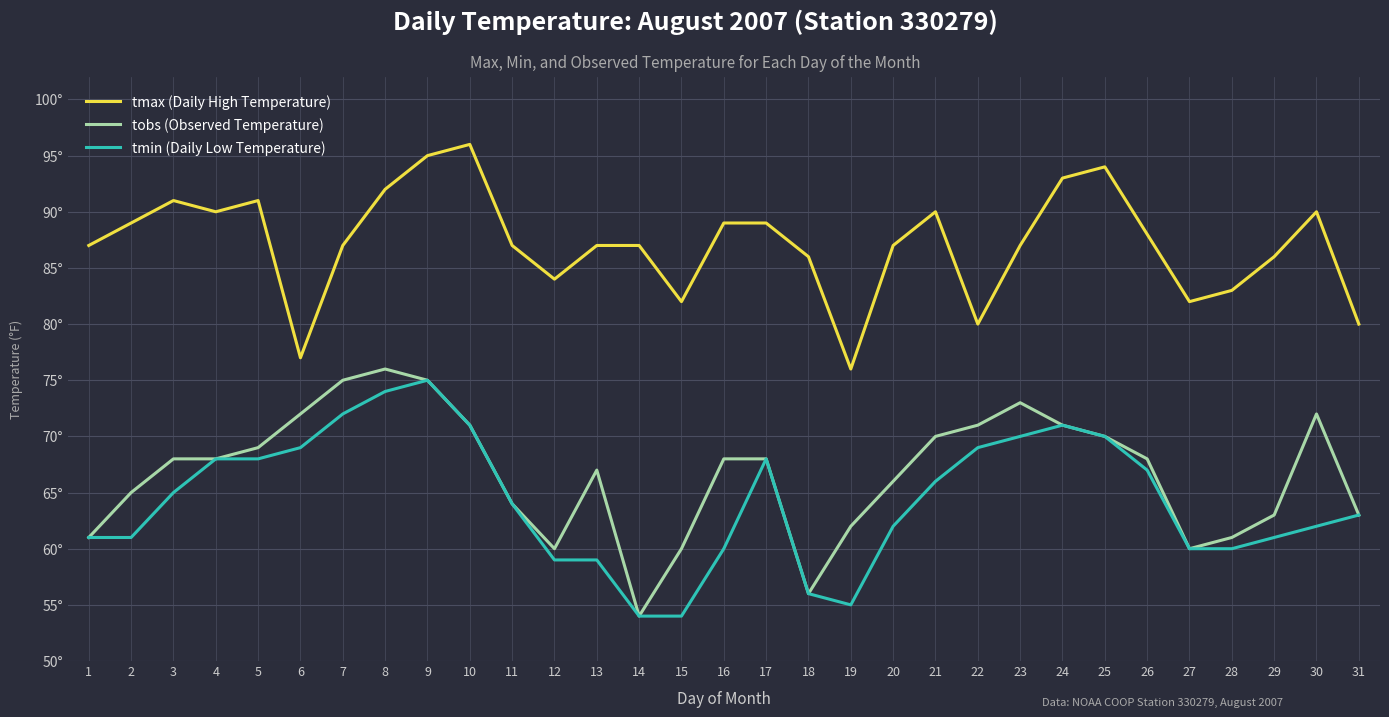

At which category does tmax (Daily High Temperature) reach its first local valley?

4